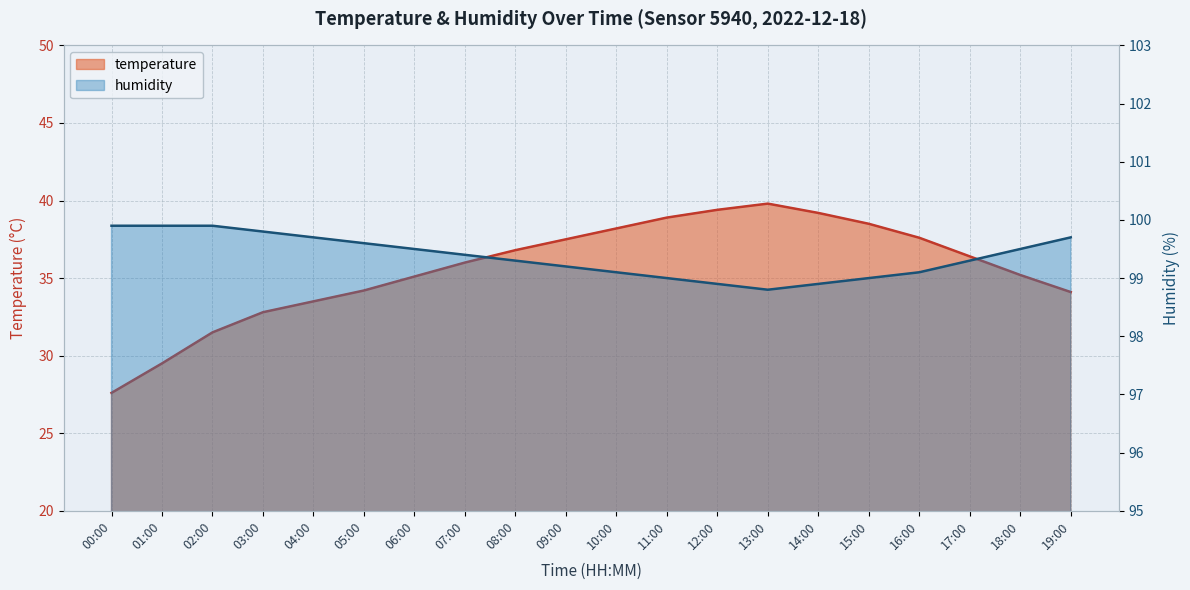

Which series has the largest range (max minus min)?

temperature